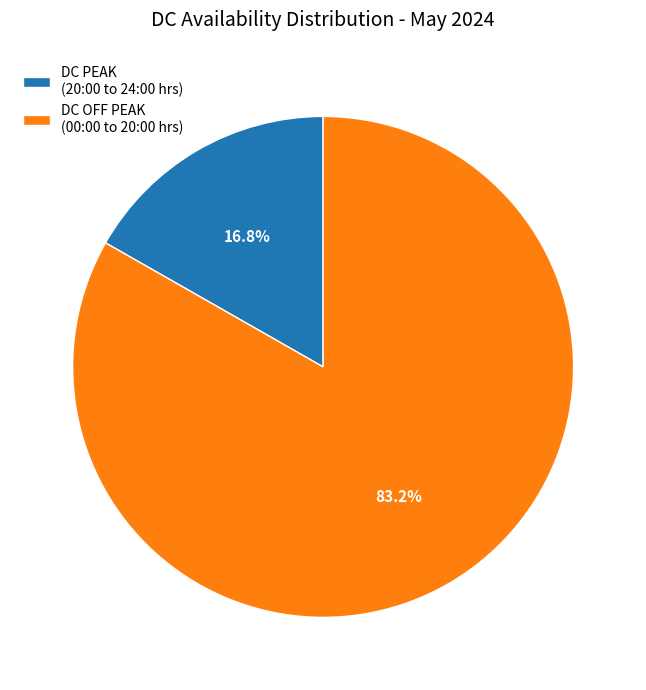

What percentage is the DC PEAK (20:00 to 24:00 hrs) slice, to the nearest percent?

17%